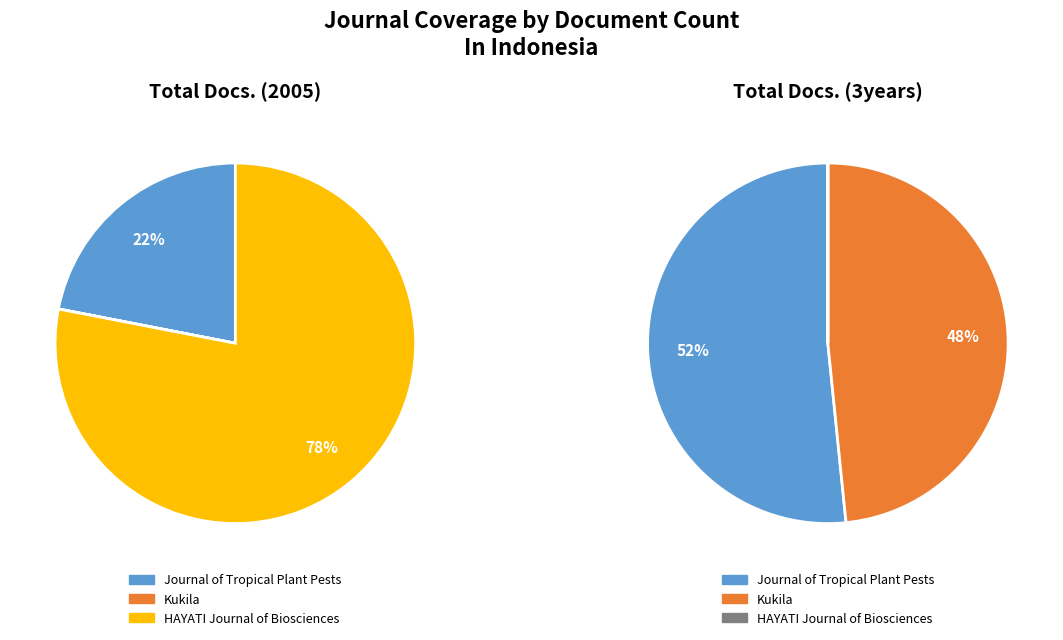

Which slice is the largest?

HAYATI Journal of Biosciences